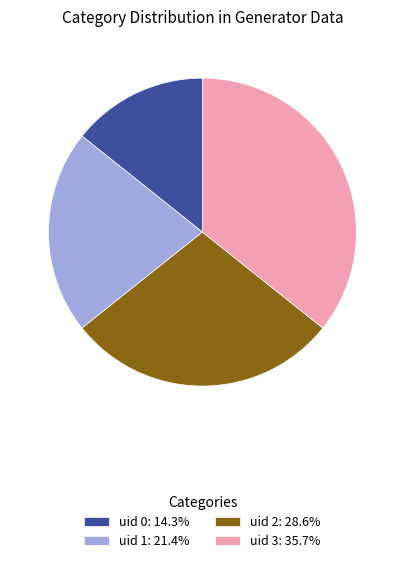

Is uid 2: 28.6% the majority of the pie?

No